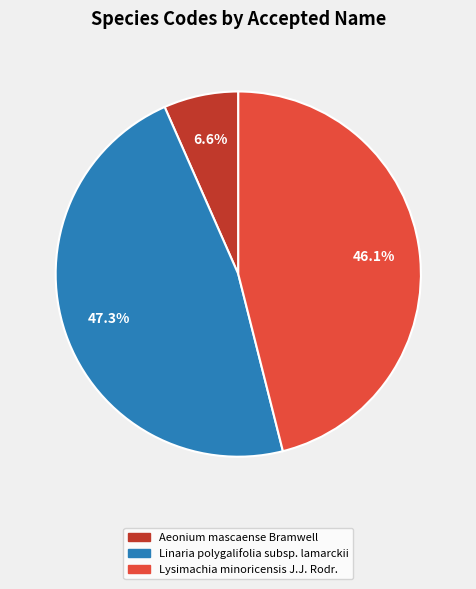

Does Linaria polygalifolia subsp. lamarckii account for over 50% of the chart?

No